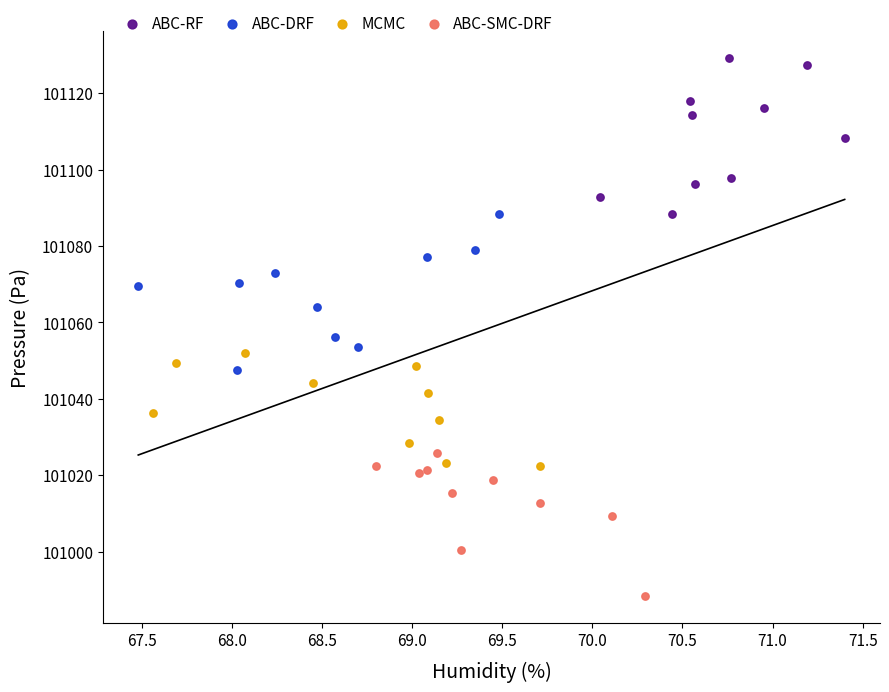

Which series contains the highest Y value?

ABC-RF